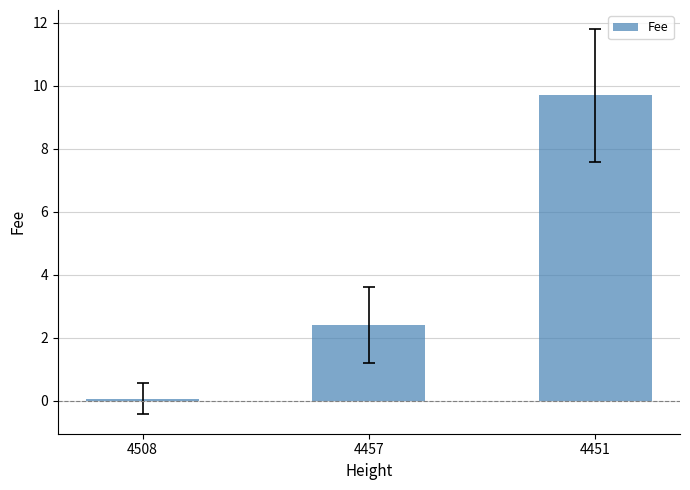

What is the change in value from 4508 to 4451?

+9.6